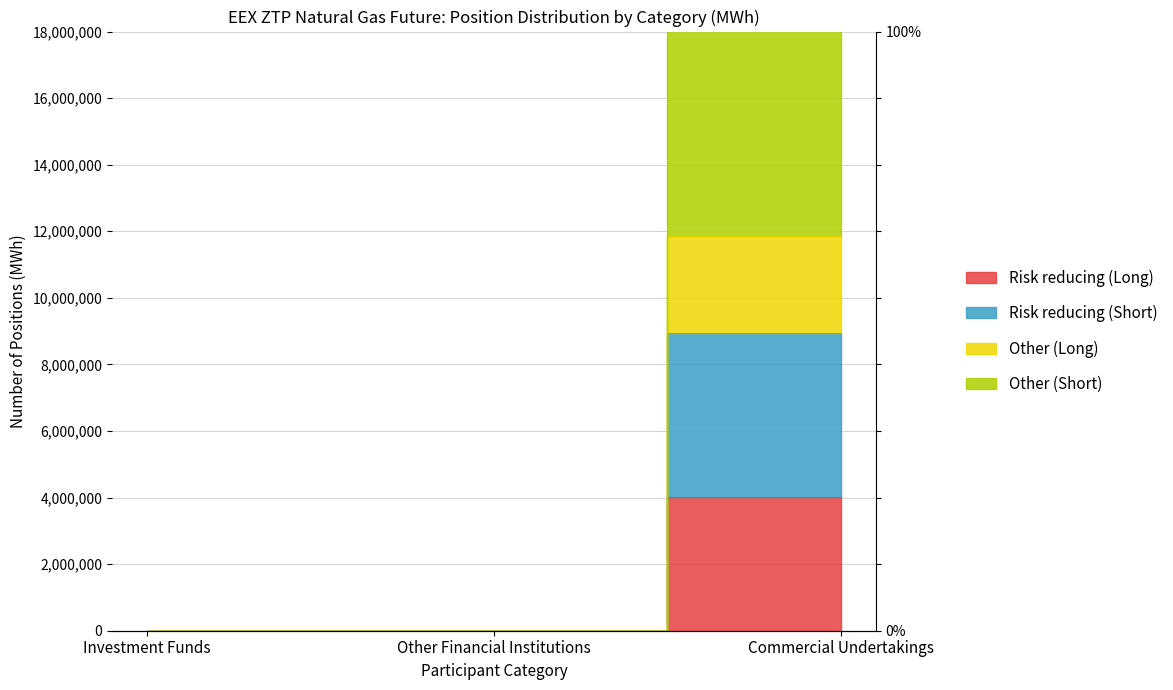

At which category is the sum across all series the highest?

Commercial Undertakings